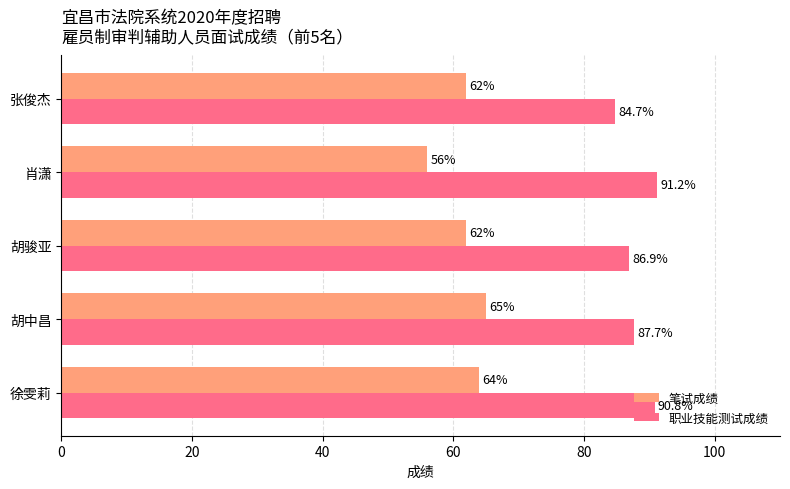

How many values in the 笔试成绩 series are below 62?

1